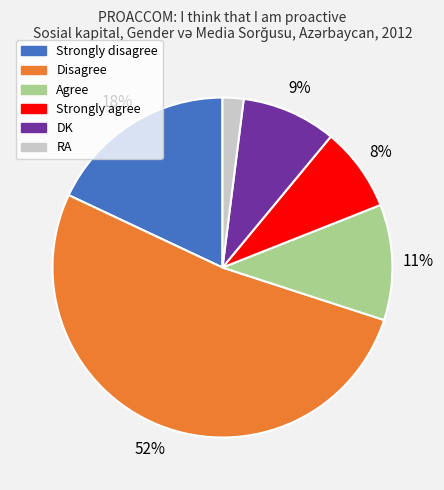

Is there a majority slice in this chart?

Yes